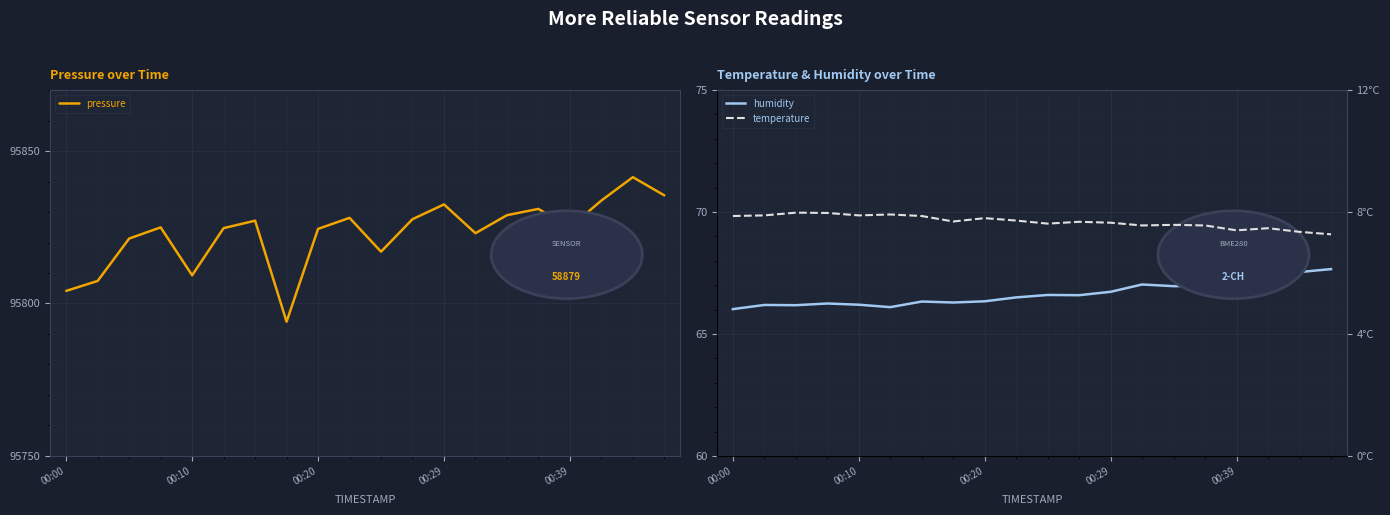

True or false: pressure has a value of 37657.2 at 00:20.

False